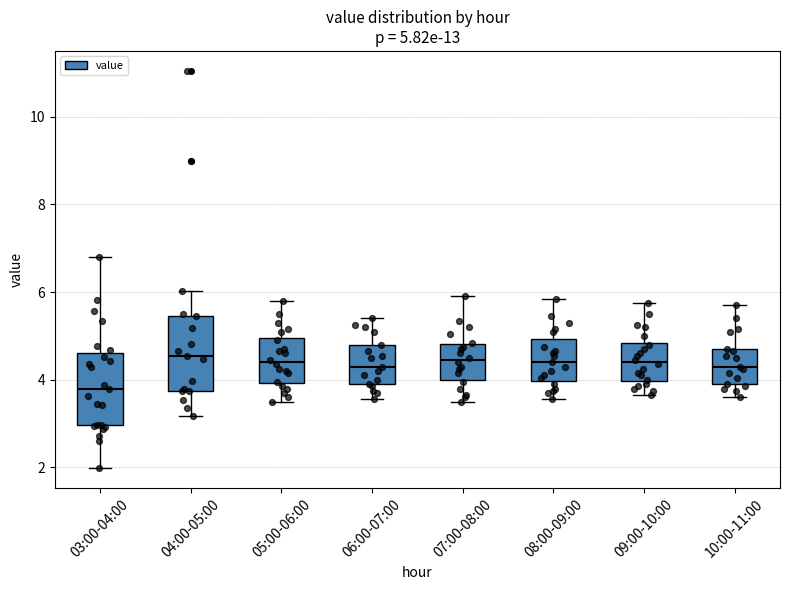

Which box has the lowest median line?

03:00-04:00